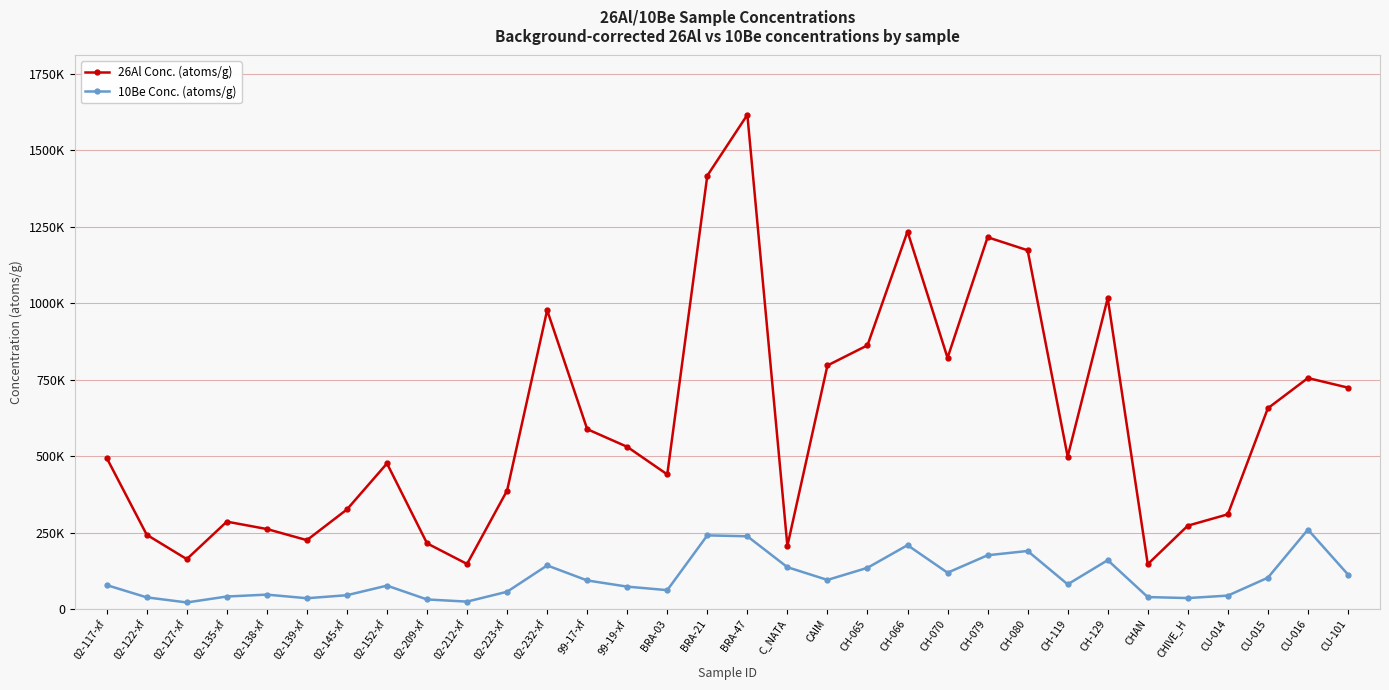

Does the chart have visible grid lines?

Yes